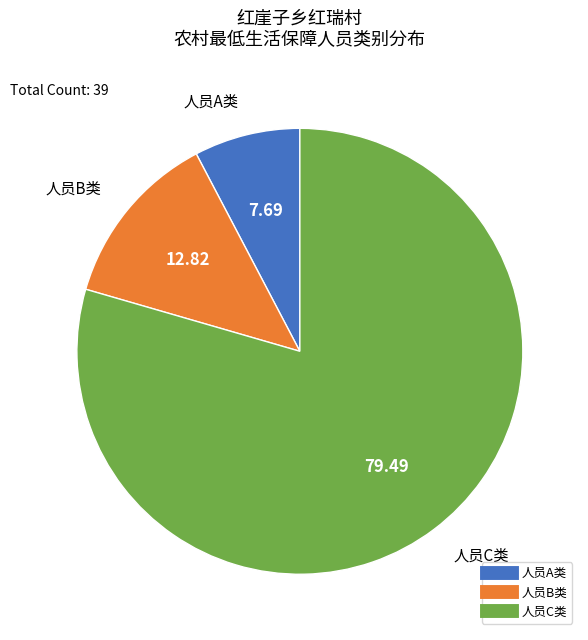

Do 人员A类 and 人员B类 together represent more than half of the pie?

No